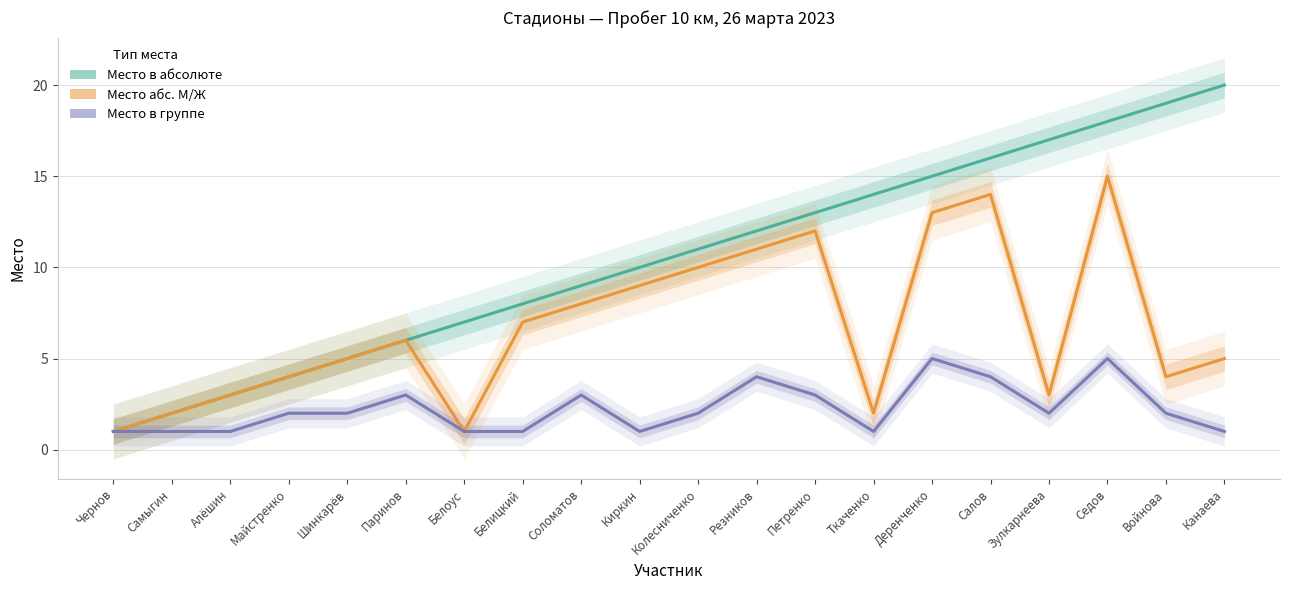

What is the label of the 15th point from the left?

Деренченко